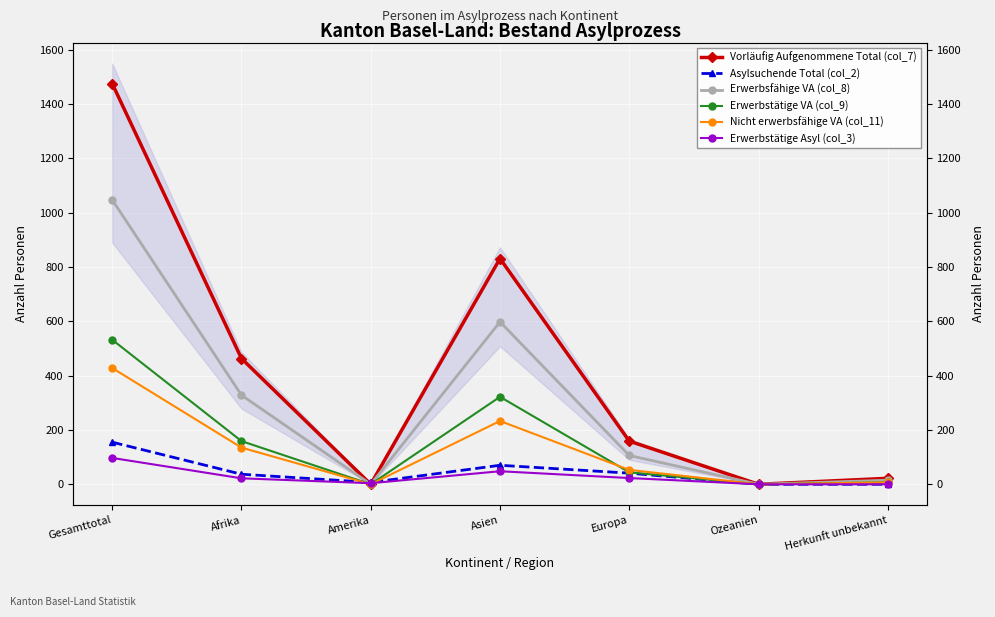

True or false: Erwerbsfähige VA (col_8) and Erwerbstätige VA (col_9) cross at least once.

False